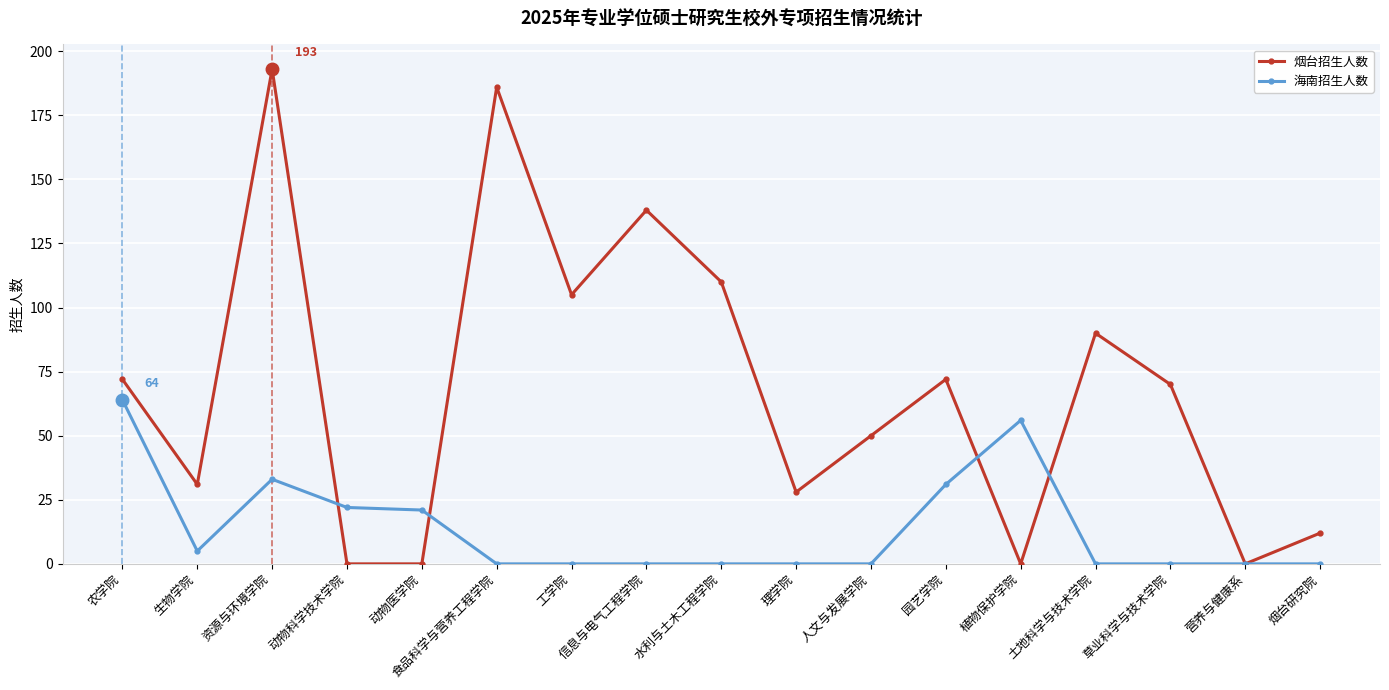

Is it true that 海南招生人数 equals 42 at 工学院?

False